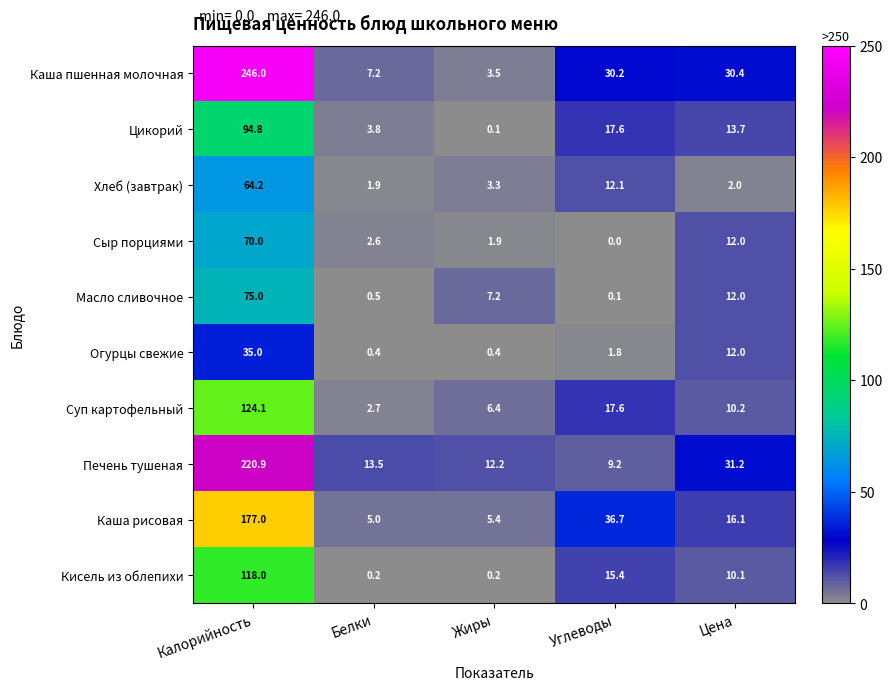

Is it true that Хлеб (завтрак) equals 1.0 at Цена?

False